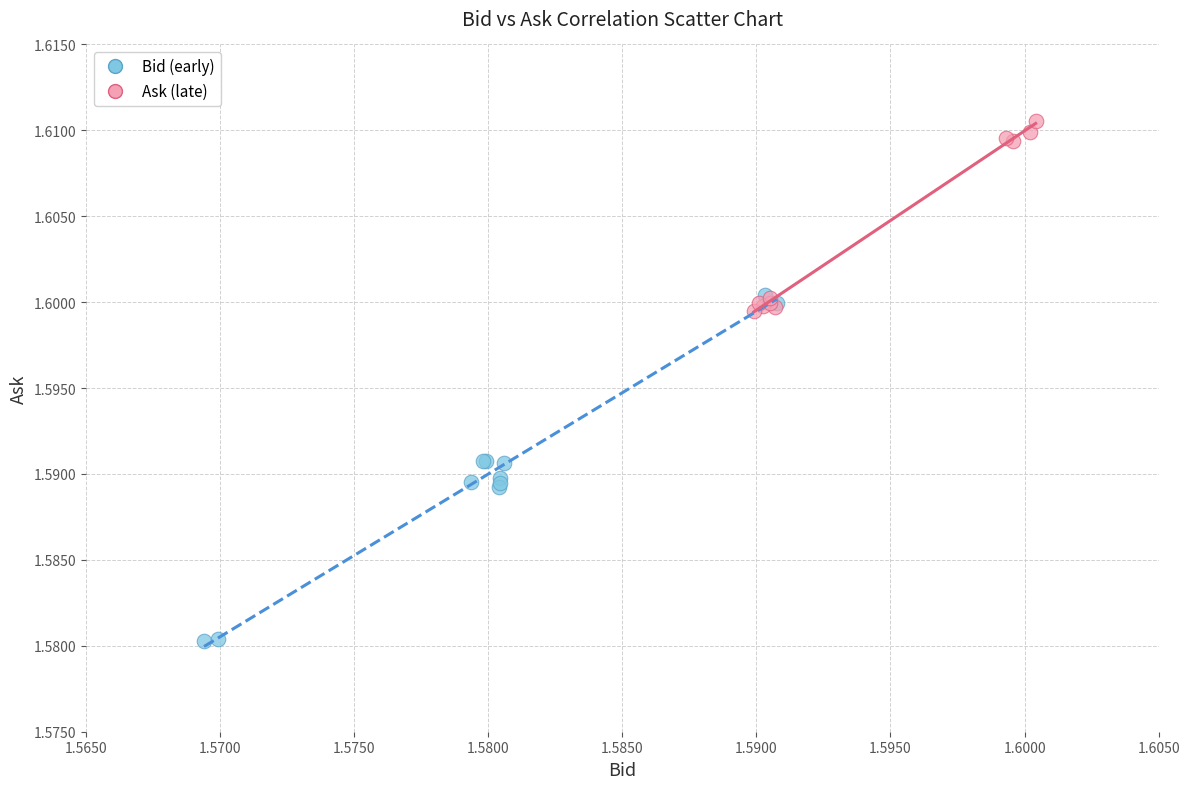

Which series reaches the minimum Y coordinate?

Bid (early)